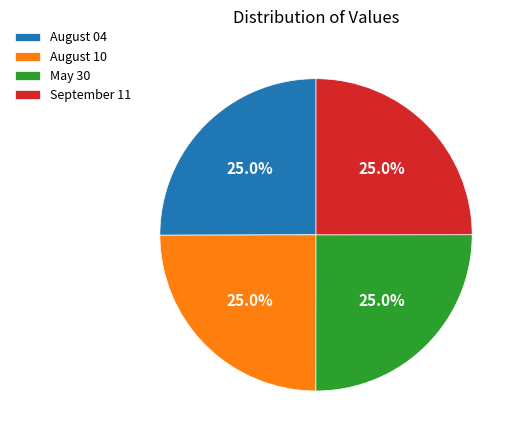

Combined, what portion of the pie is August 04 and September 11?

50.0%